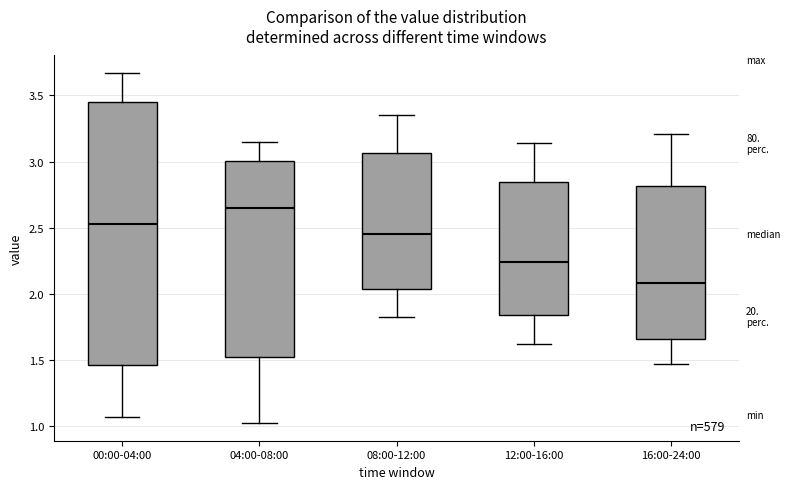

Which box's median line is the highest?

04:00-08:00